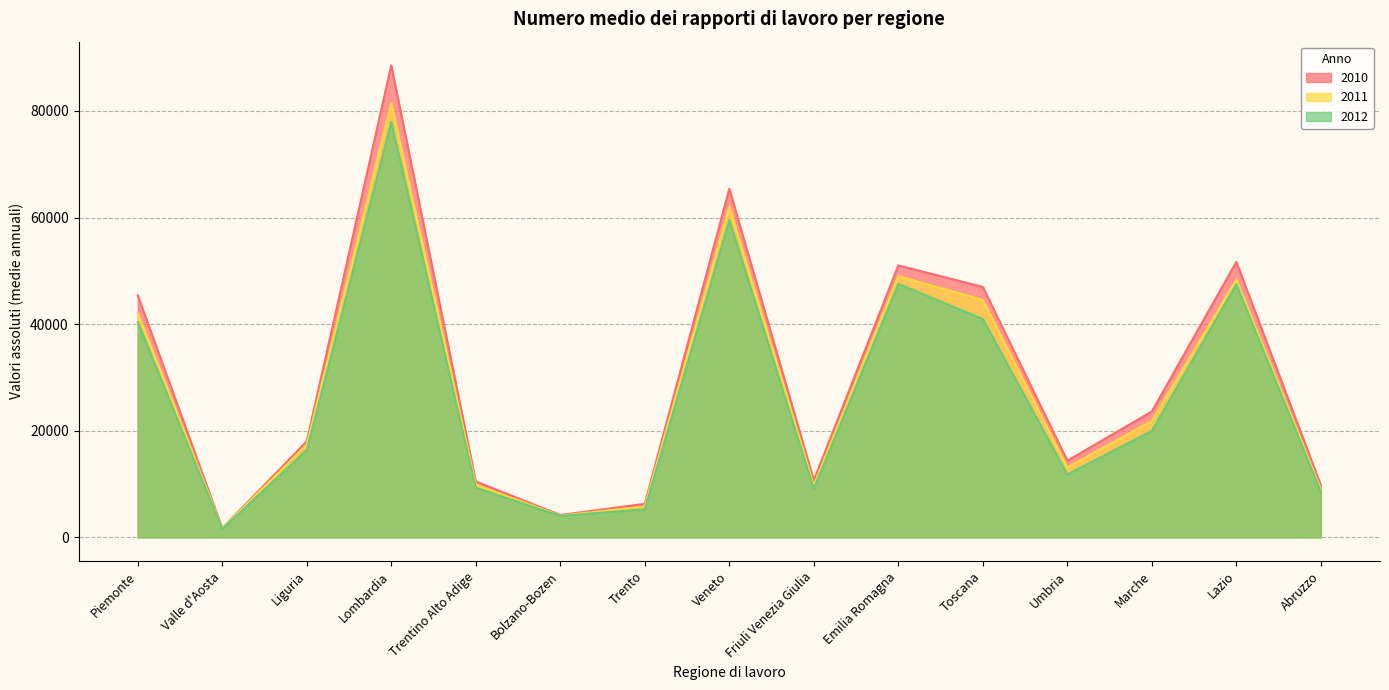

At which label does 2012 first exceed 16394?

Piemonte